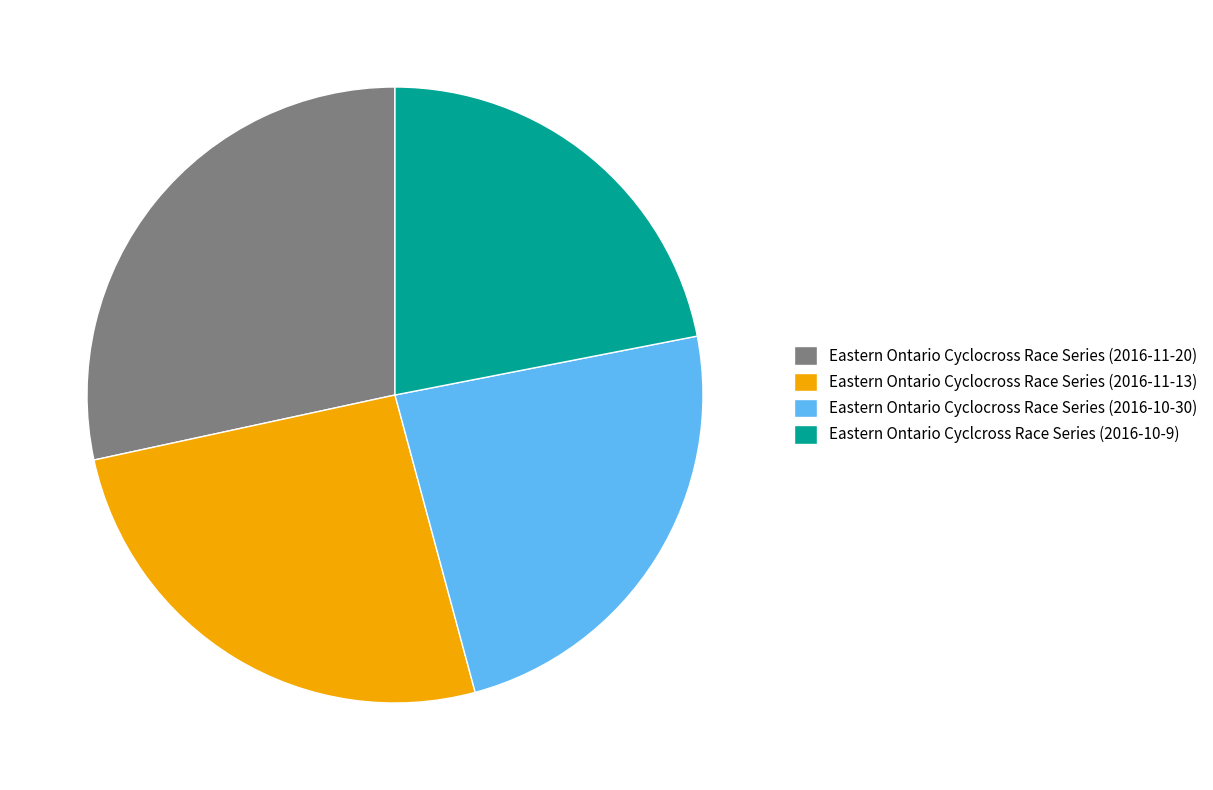

Rank the categories by value from lowest to highest.

Eastern Ontario Cyclcross Race Series (2016-10-9), Eastern Ontario Cyclocross Race Series (2016-10-30), Eastern Ontario Cyclocross Race Series (2016-11-13), Eastern Ontario Cyclocross Race Series (2016-11-20)